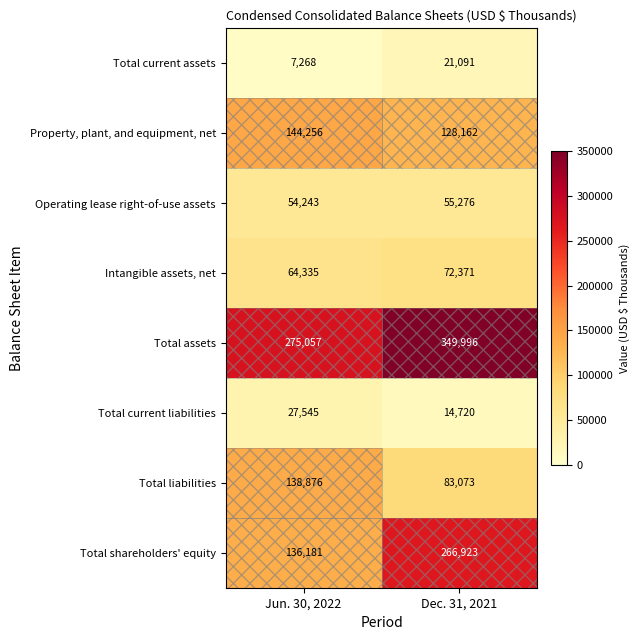

Which category has the highest value across all series?

Dec. 31, 2021